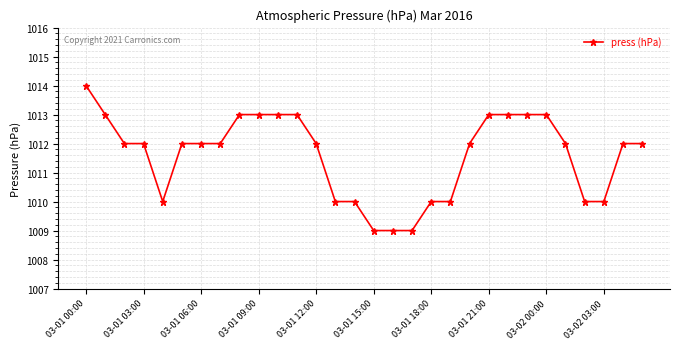

What is the value of the 13th point from the left?

1012